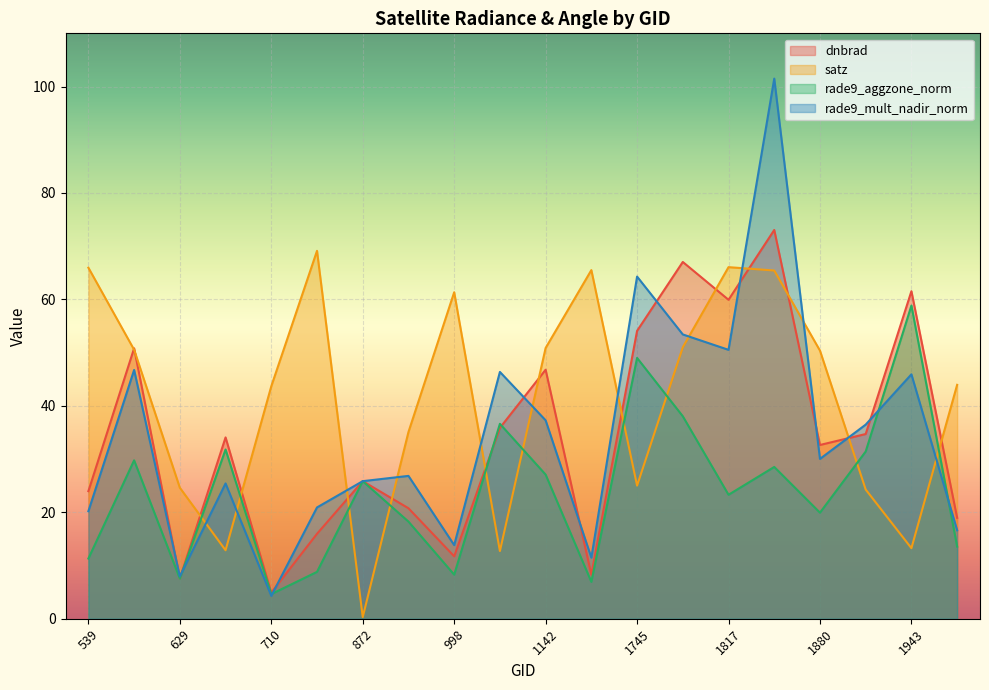

How many interior local valleys does the rade9_aggzone_norm series have?

6